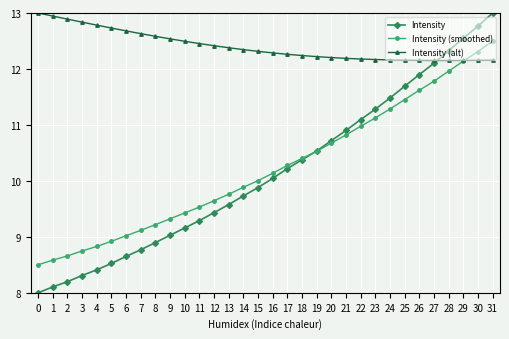

What is the value of the Intensity point at the 21st from the left?

10.7